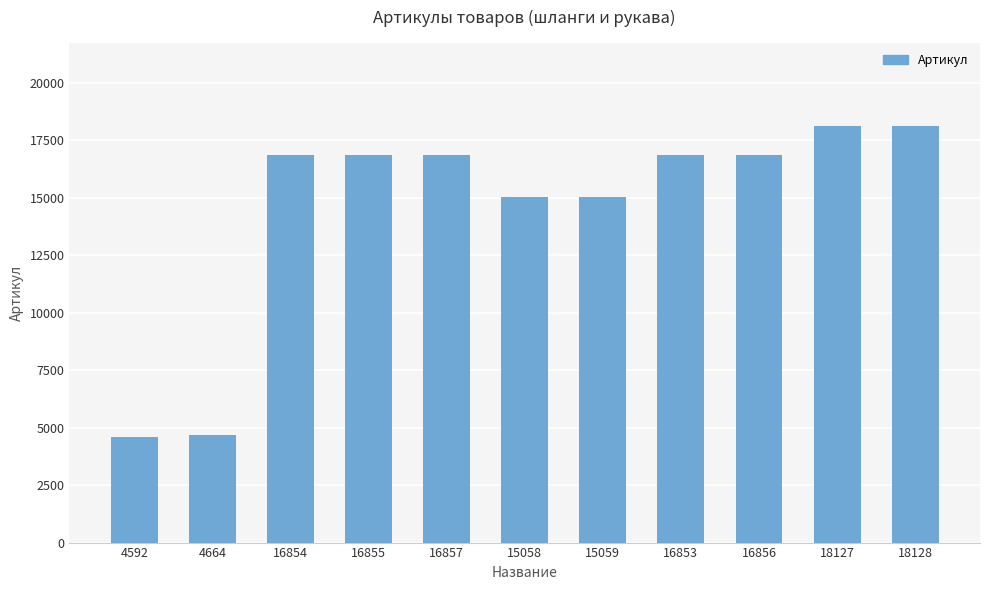

What is the sum of all values?

159903